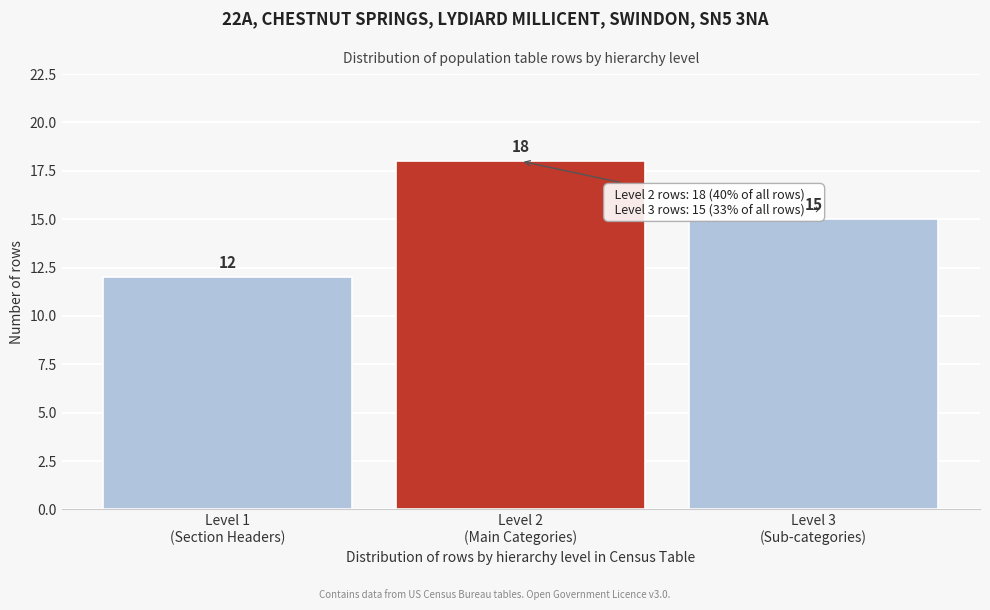

Reading left to right, transcribe all the data shown in this chart.

12	18	15